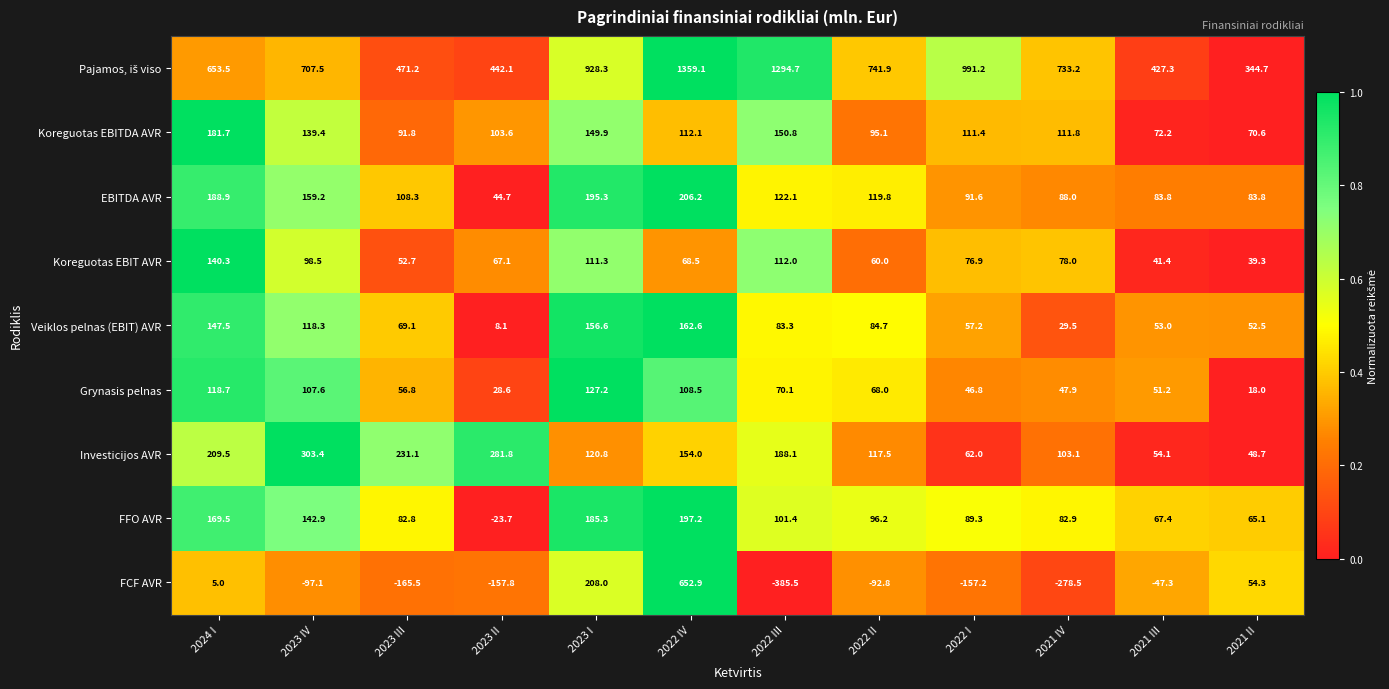

At which category is the sum across all series the highest?

2022 IV